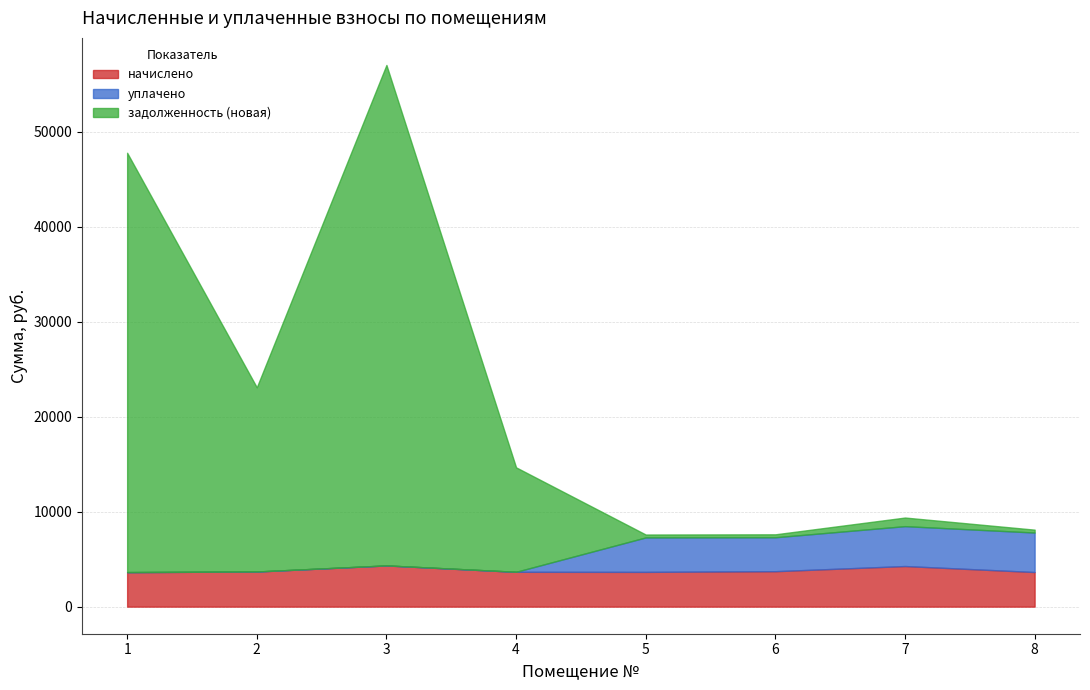

Is it true that уплачено equals 2743.1 at 8?

False